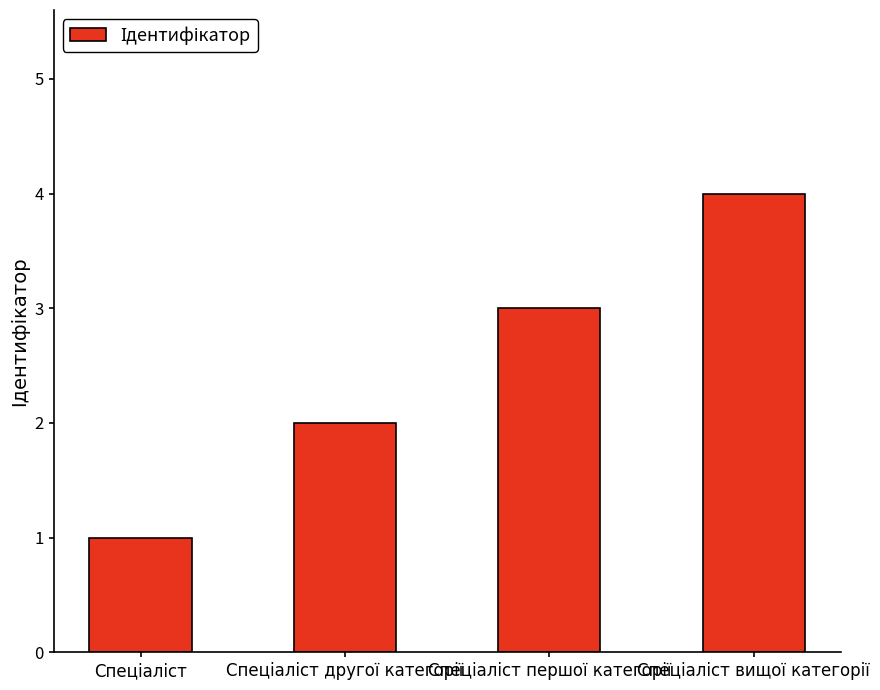

What is the greatest value displayed?

4